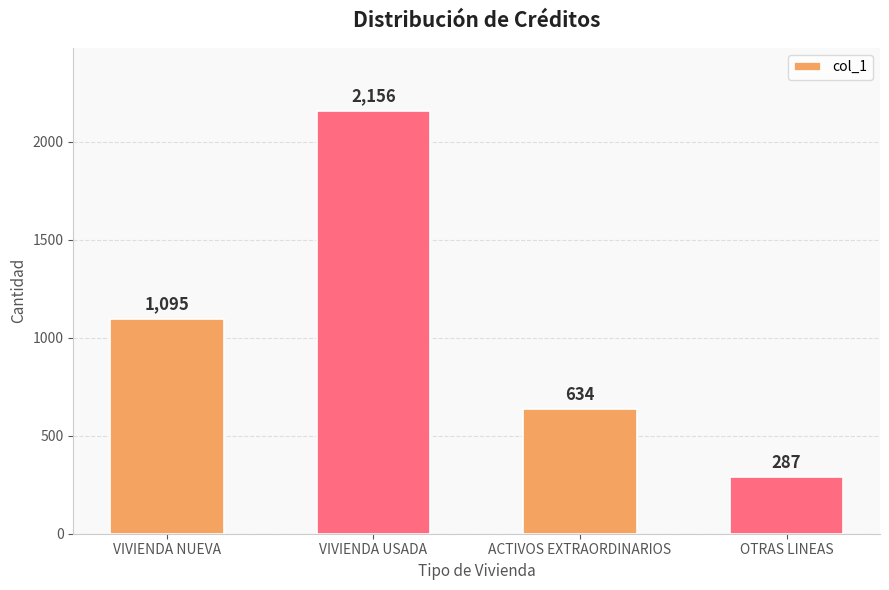

What is the maximum value shown in the chart?

2156